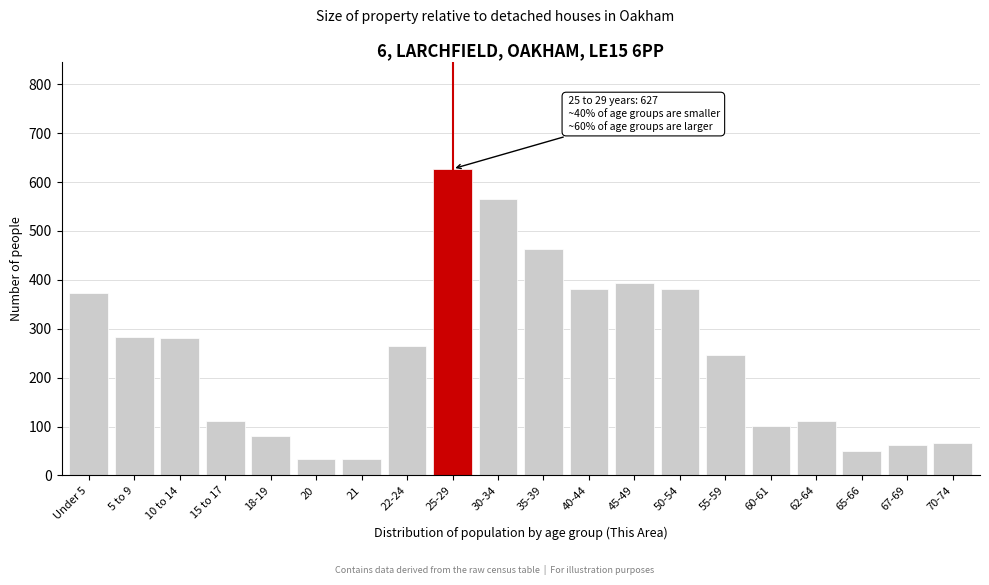

What is the label of the 11th bar from the left?

35-39